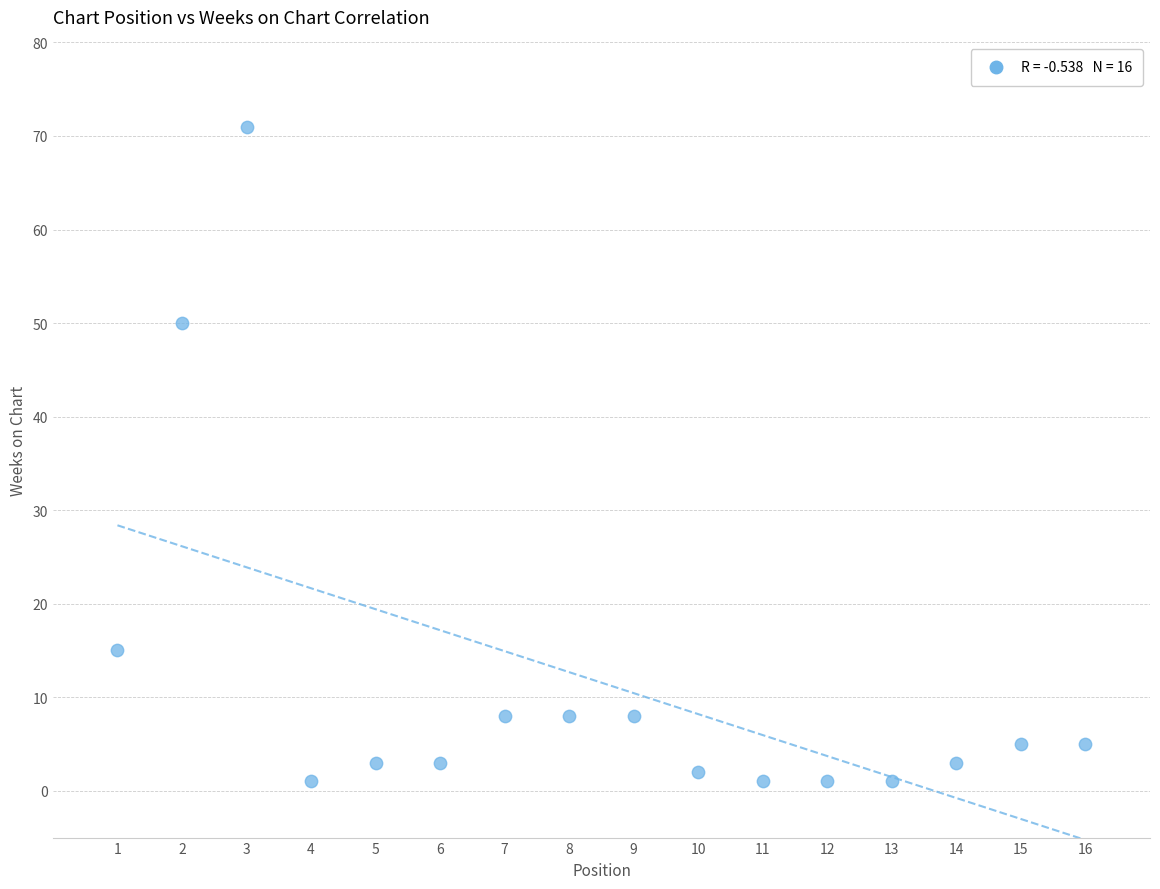

What Y value in the scatter plot is closest to 36?

50